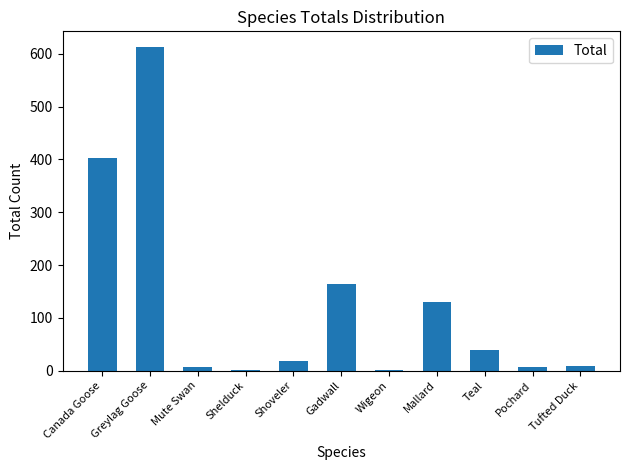

Where is the data nearest to the value 306?

Canada Goose